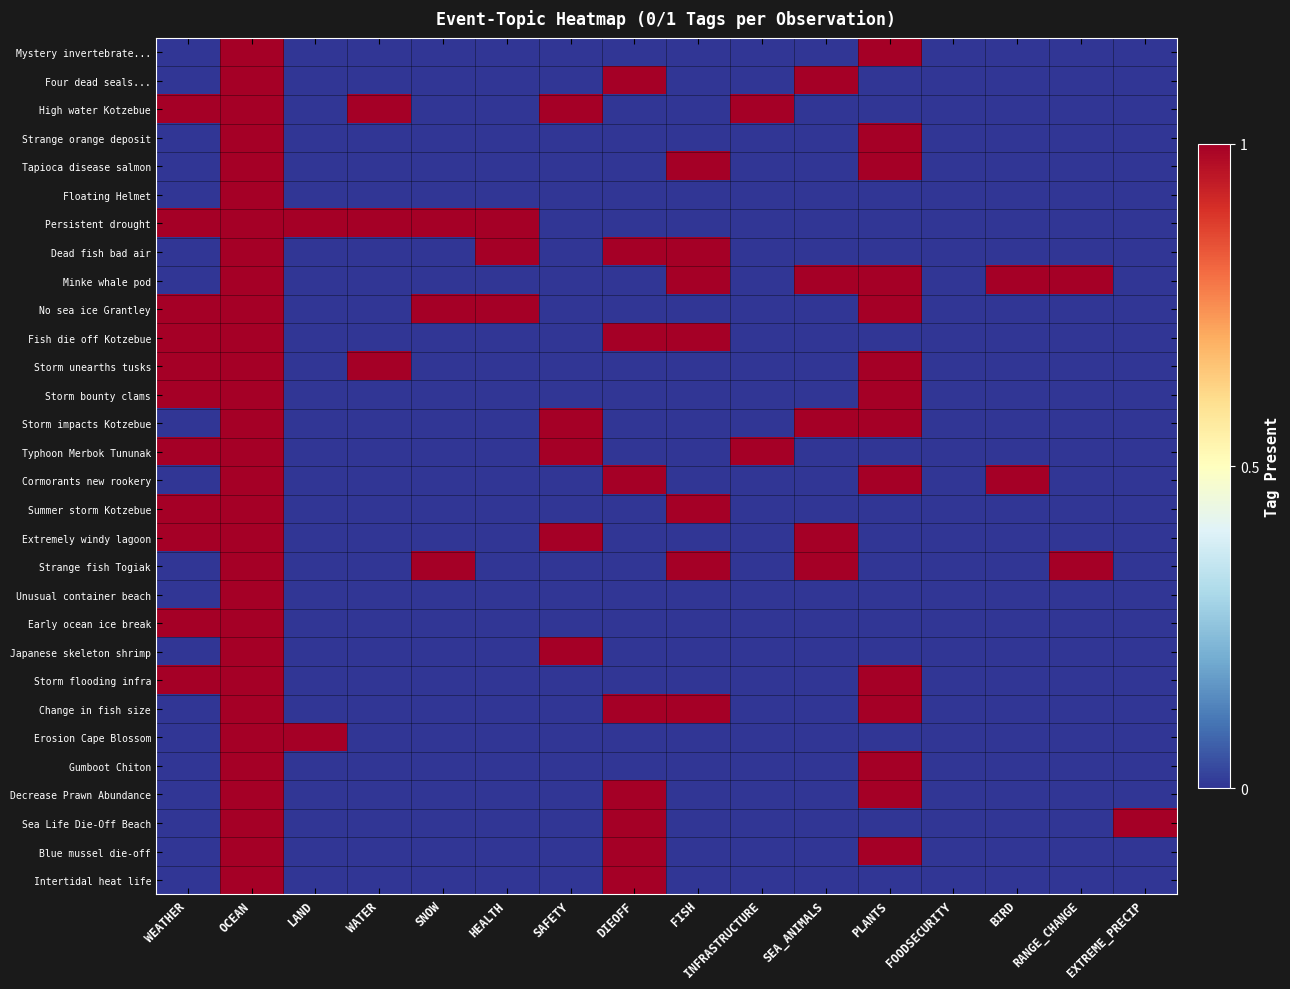

Reading left to right, list all the values displayed in this chart.

Mystery invertebrate...: WEATHER=0	OCEAN=1	LAND=0	WATER=0	SNOW=0	HEALTH=0	SAFETY=0	DIEOFF=0	FISH=0	INFRASTRUCTURE=0	SEA_ANIMALS=0	PLANTS=1	FOODSECURITY=0	BIRD=0	RANGE_CHANGE=0	EXTREME_PRECIP=0
Four dead seals...: WEATHER=0	OCEAN=1	LAND=0	WATER=0	SNOW=0	HEALTH=0	SAFETY=0	DIEOFF=1	FISH=0	INFRASTRUCTURE=0	SEA_ANIMALS=1	PLANTS=0	FOODSECURITY=0	BIRD=0	RANGE_CHANGE=0	EXTREME_PRECIP=0
High water Kotzebue: WEATHER=1	OCEAN=1	LAND=0	WATER=1	SNOW=0	HEALTH=0	SAFETY=1	DIEOFF=0	FISH=0	INFRASTRUCTURE=1	SEA_ANIMALS=0	PLANTS=0	FOODSECURITY=0	BIRD=0	RANGE_CHANGE=0	EXTREME_PRECIP=0
Strange orange deposit: WEATHER=0	OCEAN=1	LAND=0	WATER=0	SNOW=0	HEALTH=0	SAFETY=0	DIEOFF=0	FISH=0	INFRASTRUCTURE=0	SEA_ANIMALS=0	PLANTS=1	FOODSECURITY=0	BIRD=0	RANGE_CHANGE=0	EXTREME_PRECIP=0
Tapioca disease salmon: WEATHER=0	OCEAN=1	LAND=0	WATER=0	SNOW=0	HEALTH=0	SAFETY=0	DIEOFF=0	FISH=1	INFRASTRUCTURE=0	SEA_ANIMALS=0	PLANTS=1	FOODSECURITY=0	BIRD=0	RANGE_CHANGE=0	EXTREME_PRECIP=0
Floating Helmet: WEATHER=0	OCEAN=1	LAND=0	WATER=0	SNOW=0	HEALTH=0	SAFETY=0	DIEOFF=0	FISH=0	INFRASTRUCTURE=0	SEA_ANIMALS=0	PLANTS=0	FOODSECURITY=0	BIRD=0	RANGE_CHANGE=0	EXTREME_PRECIP=0
Persistent drought: WEATHER=1	OCEAN=1	LAND=1	WATER=1	SNOW=1	HEALTH=1	SAFETY=0	DIEOFF=0	FISH=0	INFRASTRUCTURE=0	SEA_ANIMALS=0	PLANTS=0	FOODSECURITY=0	BIRD=0	RANGE_CHANGE=0	EXTREME_PRECIP=0
Dead fish bad air: WEATHER=0	OCEAN=1	LAND=0	WATER=0	SNOW=0	HEALTH=1	SAFETY=0	DIEOFF=1	FISH=1	INFRASTRUCTURE=0	SEA_ANIMALS=0	PLANTS=0	FOODSECURITY=0	BIRD=0	RANGE_CHANGE=0	EXTREME_PRECIP=0
Minke whale pod: WEATHER=0	OCEAN=1	LAND=0	WATER=0	SNOW=0	HEALTH=0	SAFETY=0	DIEOFF=0	FISH=1	INFRASTRUCTURE=0	SEA_ANIMALS=1	PLANTS=1	FOODSECURITY=0	BIRD=1	RANGE_CHANGE=1	EXTREME_PRECIP=0
No sea ice Grantley: WEATHER=1	OCEAN=1	LAND=0	WATER=0	SNOW=1	HEALTH=1	SAFETY=0	DIEOFF=0	FISH=0	INFRASTRUCTURE=0	SEA_ANIMALS=0	PLANTS=1	FOODSECURITY=0	BIRD=0	RANGE_CHANGE=0	EXTREME_PRECIP=0
Fish die off Kotzebue: WEATHER=1	OCEAN=1	LAND=0	WATER=0	SNOW=0	HEALTH=0	SAFETY=0	DIEOFF=1	FISH=1	INFRASTRUCTURE=0	SEA_ANIMALS=0	PLANTS=0	FOODSECURITY=0	BIRD=0	RANGE_CHANGE=0	EXTREME_PRECIP=0
Storm unearths tusks: WEATHER=1	OCEAN=1	LAND=0	WATER=1	SNOW=0	HEALTH=0	SAFETY=0	DIEOFF=0	FISH=0	INFRASTRUCTURE=0	SEA_ANIMALS=0	PLANTS=1	FOODSECURITY=0	BIRD=0	RANGE_CHANGE=0	EXTREME_PRECIP=0
Storm bounty clams: WEATHER=1	OCEAN=1	LAND=0	WATER=0	SNOW=0	HEALTH=0	SAFETY=0	DIEOFF=0	FISH=0	INFRASTRUCTURE=0	SEA_ANIMALS=0	PLANTS=1	FOODSECURITY=0	BIRD=0	RANGE_CHANGE=0	EXTREME_PRECIP=0
Storm impacts Kotzebue: WEATHER=0	OCEAN=1	LAND=0	WATER=0	SNOW=0	HEALTH=0	SAFETY=1	DIEOFF=0	FISH=0	INFRASTRUCTURE=0	SEA_ANIMALS=1	PLANTS=1	FOODSECURITY=0	BIRD=0	RANGE_CHANGE=0	EXTREME_PRECIP=0
Typhoon Merbok Tununak: WEATHER=1	OCEAN=1	LAND=0	WATER=0	SNOW=0	HEALTH=0	SAFETY=1	DIEOFF=0	FISH=0	INFRASTRUCTURE=1	SEA_ANIMALS=0	PLANTS=0	FOODSECURITY=0	BIRD=0	RANGE_CHANGE=0	EXTREME_PRECIP=0
Cormorants new rookery: WEATHER=0	OCEAN=1	LAND=0	WATER=0	SNOW=0	HEALTH=0	SAFETY=0	DIEOFF=1	FISH=0	INFRASTRUCTURE=0	SEA_ANIMALS=0	PLANTS=1	FOODSECURITY=0	BIRD=1	RANGE_CHANGE=0	EXTREME_PRECIP=0
Summer storm Kotzebue: WEATHER=1	OCEAN=1	LAND=0	WATER=0	SNOW=0	HEALTH=0	SAFETY=0	DIEOFF=0	FISH=1	INFRASTRUCTURE=0	SEA_ANIMALS=0	PLANTS=0	FOODSECURITY=0	BIRD=0	RANGE_CHANGE=0	EXTREME_PRECIP=0
Extremely windy lagoon: WEATHER=1	OCEAN=1	LAND=0	WATER=0	SNOW=0	HEALTH=0	SAFETY=1	DIEOFF=0	FISH=0	INFRASTRUCTURE=0	SEA_ANIMALS=1	PLANTS=0	FOODSECURITY=0	BIRD=0	RANGE_CHANGE=0	EXTREME_PRECIP=0
Strange fish Togiak: WEATHER=0	OCEAN=1	LAND=0	WATER=0	SNOW=1	HEALTH=0	SAFETY=0	DIEOFF=0	FISH=1	INFRASTRUCTURE=0	SEA_ANIMALS=1	PLANTS=0	FOODSECURITY=0	BIRD=0	RANGE_CHANGE=1	EXTREME_PRECIP=0
Unusual container beach: WEATHER=0	OCEAN=1	LAND=0	WATER=0	SNOW=0	HEALTH=0	SAFETY=0	DIEOFF=0	FISH=0	INFRASTRUCTURE=0	SEA_ANIMALS=0	PLANTS=0	FOODSECURITY=0	BIRD=0	RANGE_CHANGE=0	EXTREME_PRECIP=0
Early ocean ice break: WEATHER=1	OCEAN=1	LAND=0	WATER=0	SNOW=0	HEALTH=0	SAFETY=0	DIEOFF=0	FISH=0	INFRASTRUCTURE=0	SEA_ANIMALS=0	PLANTS=0	FOODSECURITY=0	BIRD=0	RANGE_CHANGE=0	EXTREME_PRECIP=0
Japanese skeleton shrimp: WEATHER=0	OCEAN=1	LAND=0	WATER=0	SNOW=0	HEALTH=0	SAFETY=1	DIEOFF=0	FISH=0	INFRASTRUCTURE=0	SEA_ANIMALS=0	PLANTS=0	FOODSECURITY=0	BIRD=0	RANGE_CHANGE=0	EXTREME_PRECIP=0
Storm flooding infra: WEATHER=1	OCEAN=1	LAND=0	WATER=0	SNOW=0	HEALTH=0	SAFETY=0	DIEOFF=0	FISH=0	INFRASTRUCTURE=0	SEA_ANIMALS=0	PLANTS=1	FOODSECURITY=0	BIRD=0	RANGE_CHANGE=0	EXTREME_PRECIP=0
Change in fish size: WEATHER=0	OCEAN=1	LAND=0	WATER=0	SNOW=0	HEALTH=0	SAFETY=0	DIEOFF=1	FISH=1	INFRASTRUCTURE=0	SEA_ANIMALS=0	PLANTS=1	FOODSECURITY=0	BIRD=0	RANGE_CHANGE=0	EXTREME_PRECIP=0
Erosion Cape Blossom: WEATHER=0	OCEAN=1	LAND=1	WATER=0	SNOW=0	HEALTH=0	SAFETY=0	DIEOFF=0	FISH=0	INFRASTRUCTURE=0	SEA_ANIMALS=0	PLANTS=0	FOODSECURITY=0	BIRD=0	RANGE_CHANGE=0	EXTREME_PRECIP=0
Gumboot Chiton: WEATHER=0	OCEAN=1	LAND=0	WATER=0	SNOW=0	HEALTH=0	SAFETY=0	DIEOFF=0	FISH=0	INFRASTRUCTURE=0	SEA_ANIMALS=0	PLANTS=1	FOODSECURITY=0	BIRD=0	RANGE_CHANGE=0	EXTREME_PRECIP=0
Decrease Prawn Abundance: WEATHER=0	OCEAN=1	LAND=0	WATER=0	SNOW=0	HEALTH=0	SAFETY=0	DIEOFF=1	FISH=0	INFRASTRUCTURE=0	SEA_ANIMALS=0	PLANTS=1	FOODSECURITY=0	BIRD=0	RANGE_CHANGE=0	EXTREME_PRECIP=0
Sea Life Die-Off Beach: WEATHER=0	OCEAN=1	LAND=0	WATER=0	SNOW=0	HEALTH=0	SAFETY=0	DIEOFF=1	FISH=0	INFRASTRUCTURE=0	SEA_ANIMALS=0	PLANTS=0	FOODSECURITY=0	BIRD=0	RANGE_CHANGE=0	EXTREME_PRECIP=1
Blue mussel die-off: WEATHER=0	OCEAN=1	LAND=0	WATER=0	SNOW=0	HEALTH=0	SAFETY=0	DIEOFF=1	FISH=0	INFRASTRUCTURE=0	SEA_ANIMALS=0	PLANTS=1	FOODSECURITY=0	BIRD=0	RANGE_CHANGE=0	EXTREME_PRECIP=0
Intertidal heat life: WEATHER=0	OCEAN=1	LAND=0	WATER=0	SNOW=0	HEALTH=0	SAFETY=0	DIEOFF=1	FISH=0	INFRASTRUCTURE=0	SEA_ANIMALS=0	PLANTS=0	FOODSECURITY=0	BIRD=0	RANGE_CHANGE=0	EXTREME_PRECIP=0